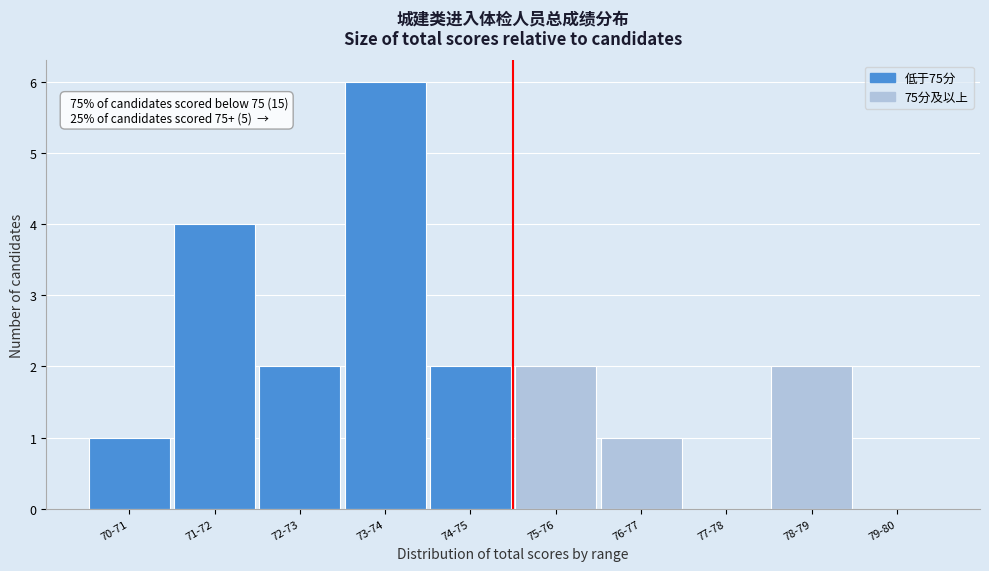

Reading left to right, what are all the values shown in this chart?

70-71=1	71-72=4	72-73=2	73-74=6	74-75=2	75-76=2	76-77=1	77-78=0	78-79=2	79-80=0